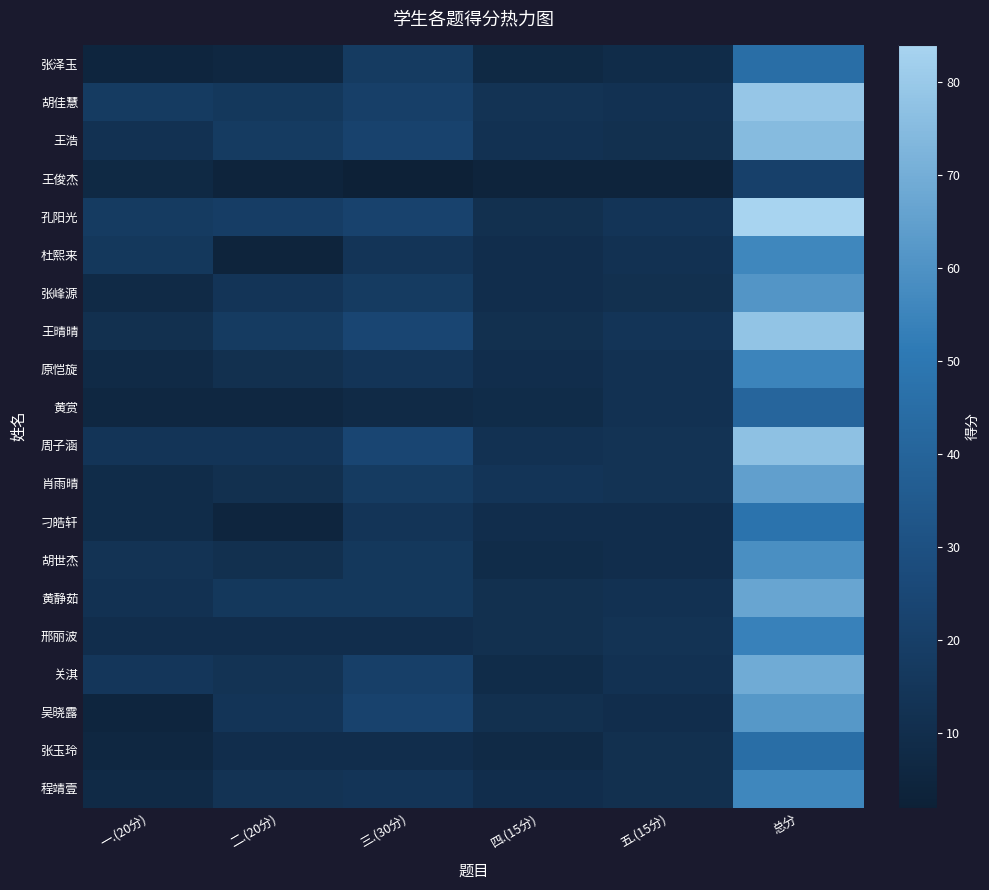

Reading right to left, transcribe all the data shown in this chart.

程靖壹: 总分=56	五.(15分)=11	四.(15分)=10	三.(30分)=14	二.(20分)=13	一.(20分)=8
张玉玲: 总分=45	五.(15分)=11	四.(15分)=8	三.(30分)=10	二.(20分)=10	一.(20分)=6
吴晓露: 总分=62	五.(15分)=10	四.(15分)=11	三.(30分)=22	二.(20分)=14	一.(20分)=5
关淇: 总分=69	五.(15分)=12	四.(15分)=9	三.(30分)=20	二.(20分)=13	一.(20分)=15
邢丽波: 总分=54	五.(15分)=13	四.(15分)=11	三.(30分)=10	二.(20分)=10	一.(20分)=10
黄静茹: 总分=67	五.(15分)=12	四.(15分)=11	三.(30分)=16	二.(20分)=16	一.(20分)=12
胡世杰: 总分=59	五.(15分)=10	四.(15分)=9	三.(30分)=16	二.(20分)=11	一.(20分)=13
刁皓轩: 总分=48	五.(15分)=10	四.(15分)=10	三.(30分)=14	二.(20分)=5	一.(20分)=9
肖雨晴: 总分=65	五.(15分)=13	四.(15分)=14	三.(30分)=18	二.(20分)=11	一.(20分)=9
周子涵: 总分=77	五.(15分)=13	四.(15分)=12	三.(30分)=24	二.(20分)=14	一.(20分)=14
黄赏: 总分=41	五.(15分)=12	四.(15分)=9	三.(30分)=8	二.(20分)=6	一.(20分)=6
原恺旋: 总分=55	五.(15分)=12	四.(15分)=10	三.(30分)=14	二.(20分)=11	一.(20分)=8
王晴晴: 总分=78	五.(15分)=14	四.(15分)=11	三.(30分)=24	二.(20分)=18	一.(20分)=11
张峰源: 总分=61	五.(15分)=11	四.(15分)=10	三.(30分)=18	二.(20分)=14	一.(20分)=8
杜熙来: 总分=56	五.(15分)=12	四.(15分)=10	三.(30分)=14	二.(20分)=4	一.(20分)=16
孔阳光: 总分=84	五.(15分)=14	四.(15分)=11	三.(30分)=22	二.(20分)=19	一.(20分)=18
王俊杰: 总分=21	五.(15分)=4	四.(15分)=4	三.(30分)=2	二.(20分)=4	一.(20分)=7
王浩: 总分=75	五.(15分)=11	四.(15分)=12	三.(30分)=22	二.(20分)=18	一.(20分)=12
胡佳慧: 总分=79	五.(15分)=12	四.(15分)=13	三.(30分)=20	二.(20分)=16	一.(20分)=18
张泽玉: 总分=45	五.(15分)=9	四.(15分)=7	三.(30分)=18	二.(20分)=6	一.(20分)=5